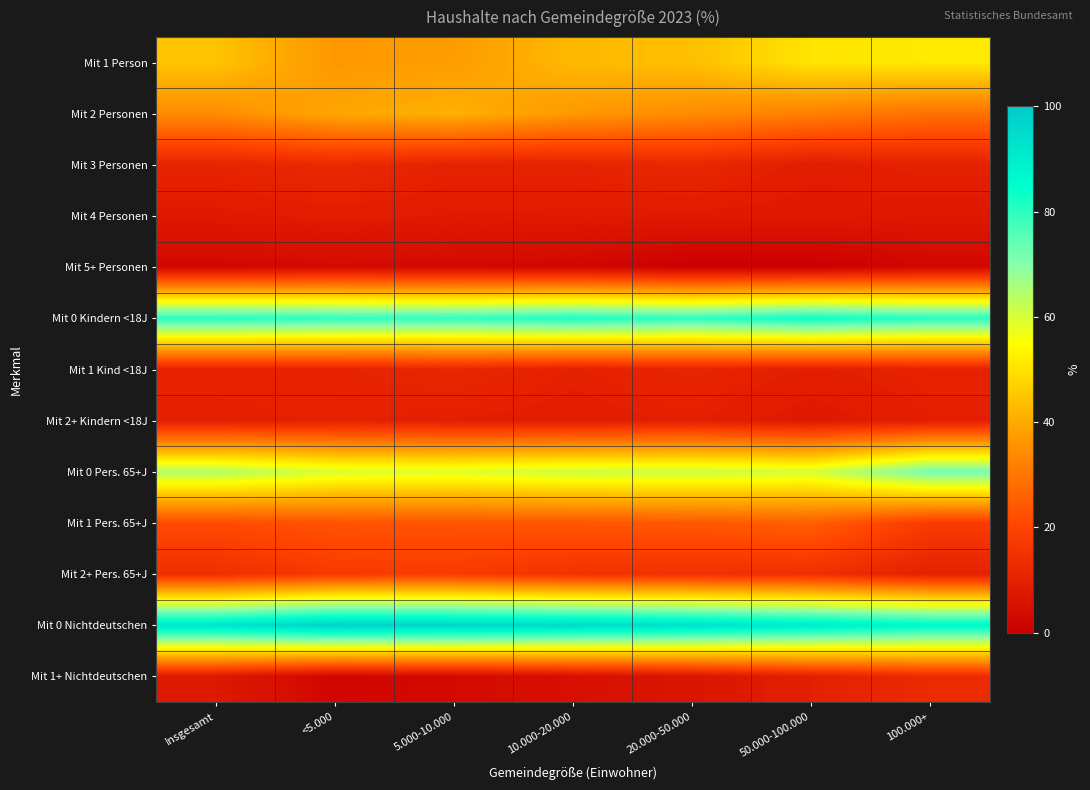

Reading left to right, what are all the values shown in this chart?

Mit 1 Person: Insgesamt=44.7	<5.000=36.4	5.000-10.000=37.5	10.000-20.000=42.7	20.000-50.000=43.8	50.000-100.000=50.4	100.000+=51.3
Mit 2 Personen: Insgesamt=34.4	<5.000=39.4	5.000-10.000=41.3	10.000-20.000=36.7	20.000-50.000=34.3	50.000-100.000=31.9	100.000+=29.0
Mit 3 Personen: Insgesamt=10.7	<5.000=12.3	5.000-10.000=10.2	10.000-20.000=10.4	20.000-50.000=11.8	50.000-100.000=8.6	100.000+=10.1
Mit 4 Personen: Insgesamt=7.7	<5.000=8.7	5.000-10.000=8.1	10.000-20.000=7.9	20.000-50.000=7.8	50.000-100.000=7.5	100.000+=7.1
Mit 5+ Personen: Insgesamt=2.5	<5.000=3.2	5.000-10.000=2.8	10.000-20.000=2.4	20.000-50.000=0.0	50.000-100.000=0.0	100.000+=2.4
Mit 0 Kindern <18J: Insgesamt=80.4	<5.000=79.7	5.000-10.000=79.2	10.000-20.000=81.5	20.000-50.000=79.6	50.000-100.000=83.4	100.000+=80.5
Mit 1 Kind <18J: Insgesamt=10.3	<5.000=10.3	5.000-10.000=11.5	10.000-20.000=9.7	20.000-50.000=10.8	50.000-100.000=9.2	100.000+=10.2
Mit 2+ Kindern <18J: Insgesamt=9.3	<5.000=10.0	5.000-10.000=9.3	10.000-20.000=8.8	20.000-50.000=9.6	50.000-100.000=7.4	100.000+=9.3
Mit 0 Pers. 65+J: Insgesamt=64.7	<5.000=59.6	5.000-10.000=59.1	10.000-20.000=61.2	20.000-50.000=61.4	50.000-100.000=60.3	100.000+=72.3
Mit 1 Pers. 65+J: Insgesamt=21.5	<5.000=23.1	5.000-10.000=23.3	10.000-20.000=23.7	20.000-50.000=24.1	50.000-100.000=25.6	100.000+=17.7
Mit 2+ Pers. 65+J: Insgesamt=13.8	<5.000=17.3	5.000-10.000=17.6	10.000-20.000=15.1	20.000-50.000=14.5	50.000-100.000=14.1	100.000+=10.0
Mit 0 Nichtdeutschen: Insgesamt=92.5	<5.000=97.9	5.000-10.000=96.9	10.000-20.000=95.5	20.000-50.000=93.7	50.000-100.000=90.6	100.000+=87.1
Mit 1+ Nichtdeutschen: Insgesamt=7.5	<5.000=2.1	5.000-10.000=3.1	10.000-20.000=4.5	20.000-50.000=6.3	50.000-100.000=9.4	100.000+=12.9